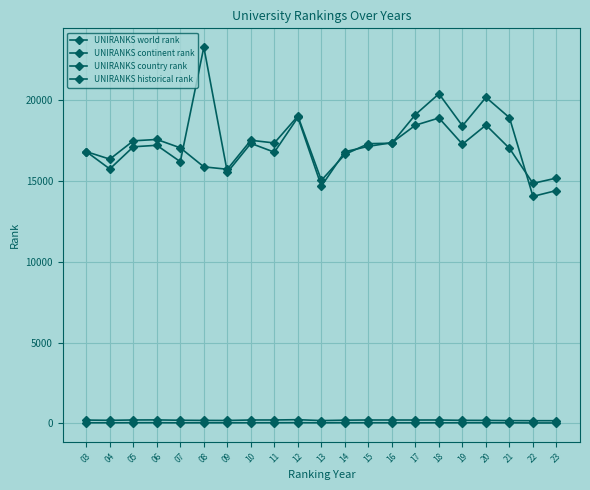

The UNIRANKS continent rank series shows 70.8 at 08. True or false?

False